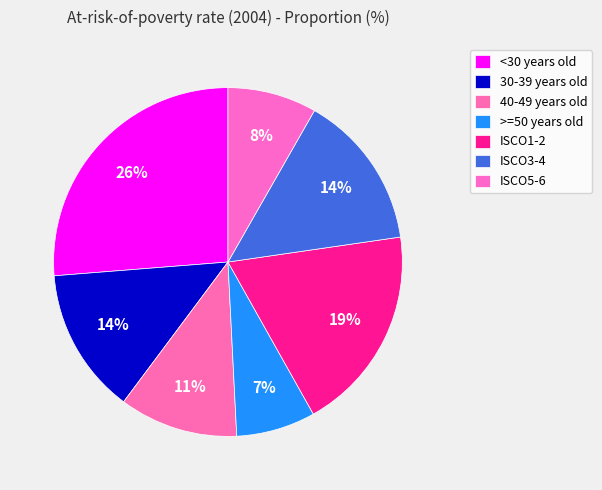

Is there a majority slice in this chart?

No